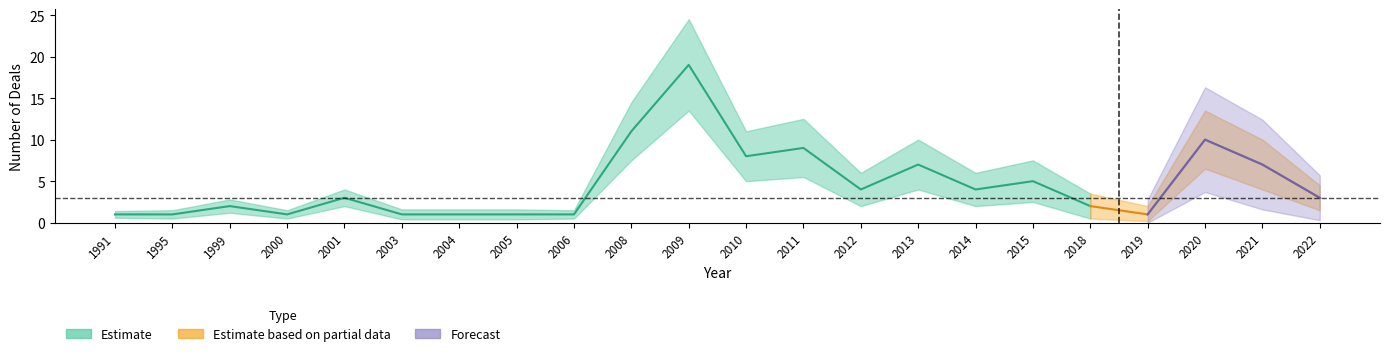

How many interior local peaks does the count_lower series have?

7